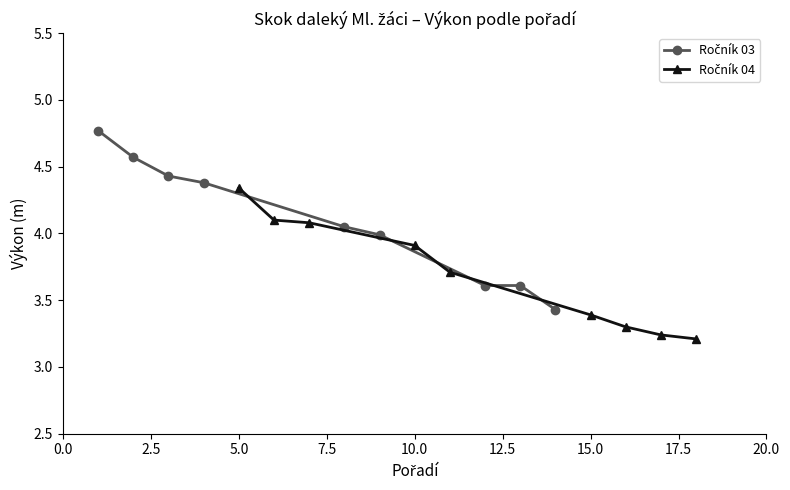

At 12.5, list the series in order from smallest to largest.

Ročník 04, Ročník 03